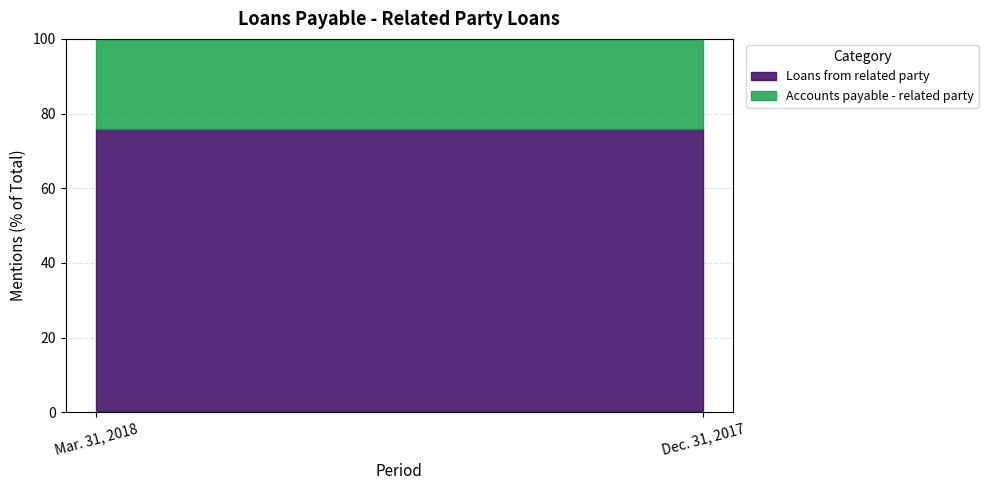

Rank the categories by Loans from related party value from lowest to highest.

Mar. 31, 2018, Dec. 31, 2017